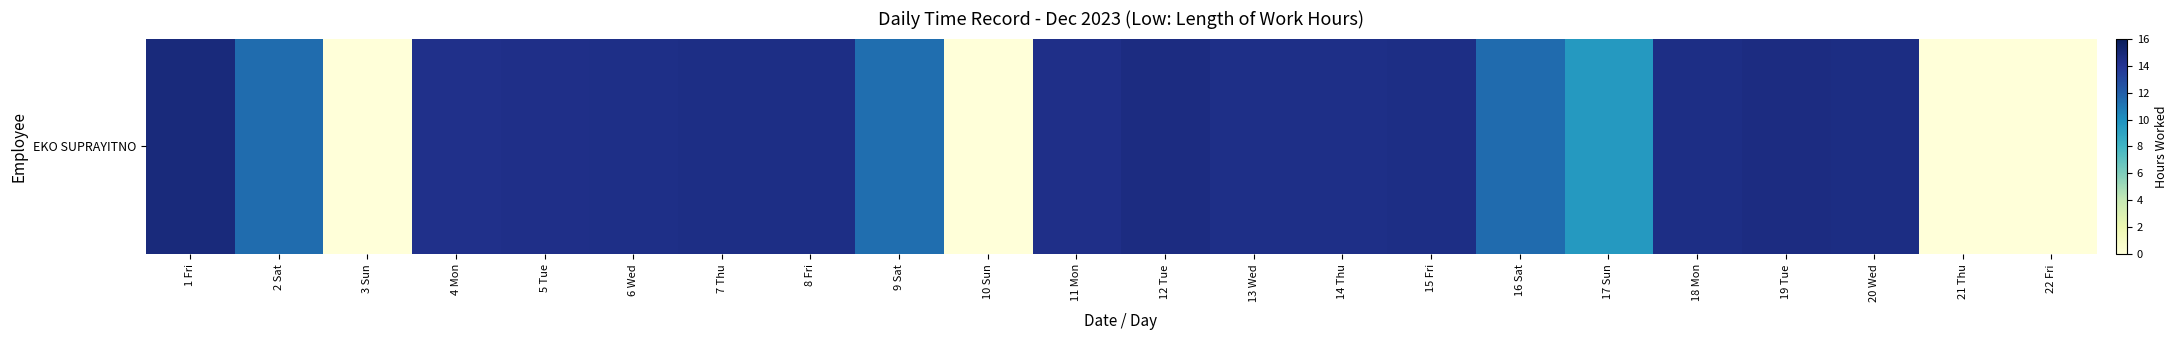

Reading left to right, extract all data points from this chart.

1 Fri=14.8	2 Sat=11.4	3 Sun=0.0	4 Mon=14.3	5 Tue=14.3	6 Wed=14.4	7 Thu=14.5	8 Fri=14.5	9 Sat=11.4	10 Sun=0.0	11 Mon=14.4	12 Tue=14.6	13 Wed=14.4	14 Thu=14.4	15 Fri=14.5	16 Sat=11.5	17 Sun=9.5	18 Mon=14.5	19 Tue=14.6	20 Wed=14.5	21 Thu=0.0	22 Fri=0.0